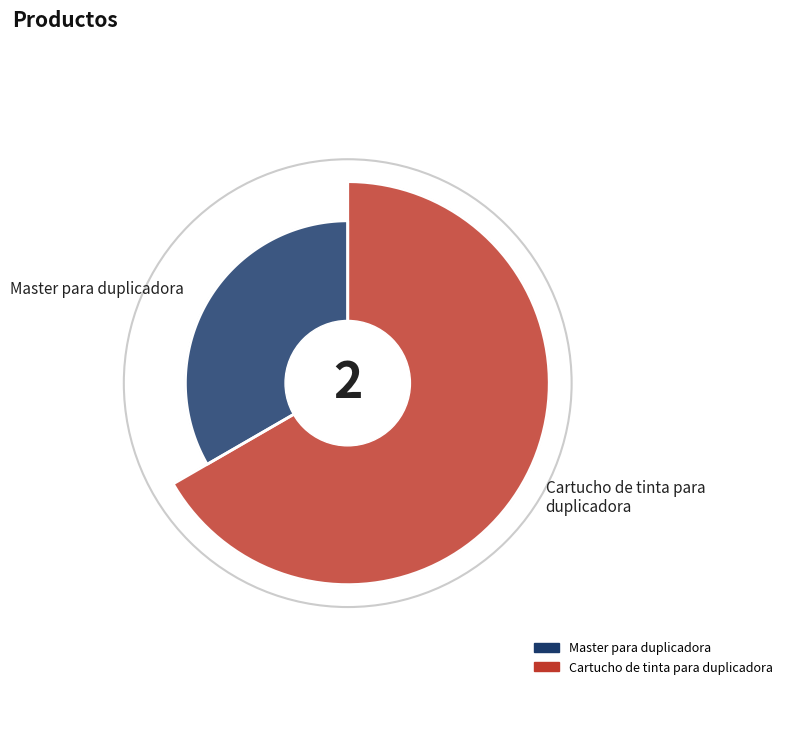

How many slices are in this pie chart?

2